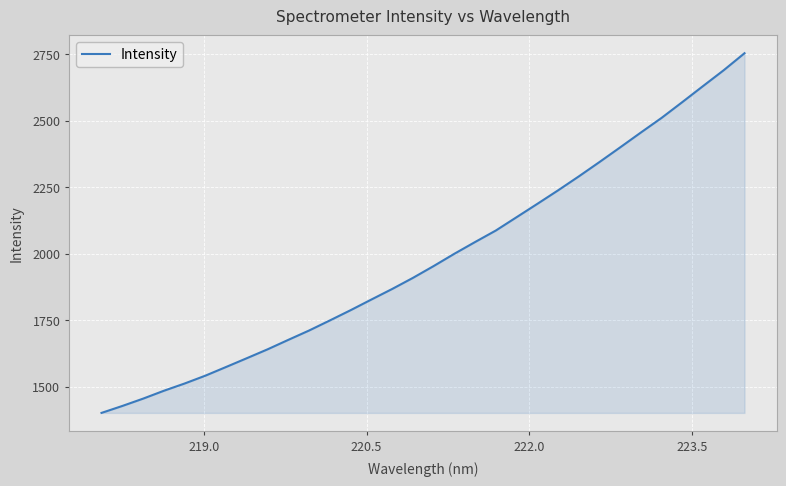

What is the smallest value displayed?

1401.2